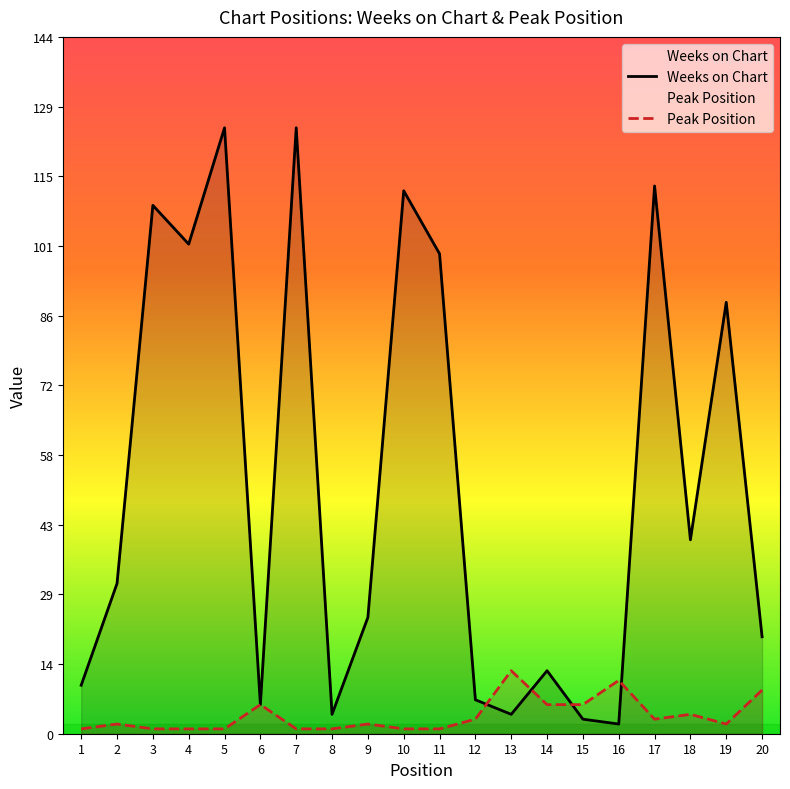

Rank the series by their average value, from highest to lowest.

Weeks on Chart, Peak Position